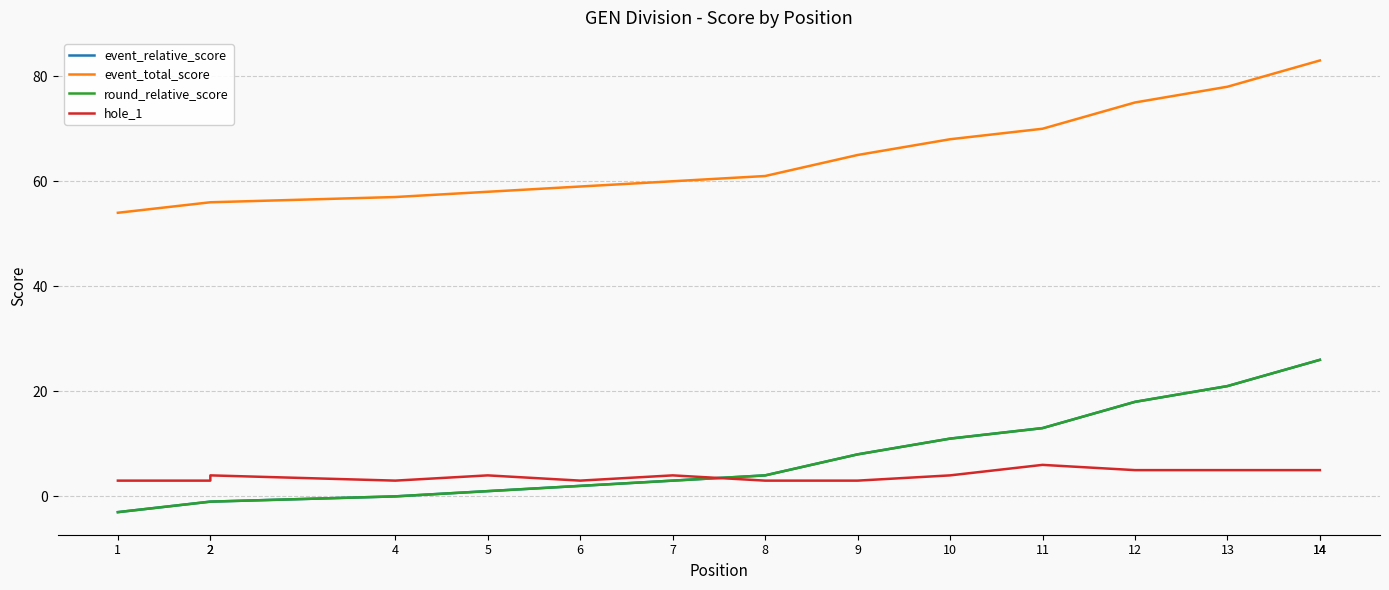

Which series has the largest total across all categories?

event_total_score